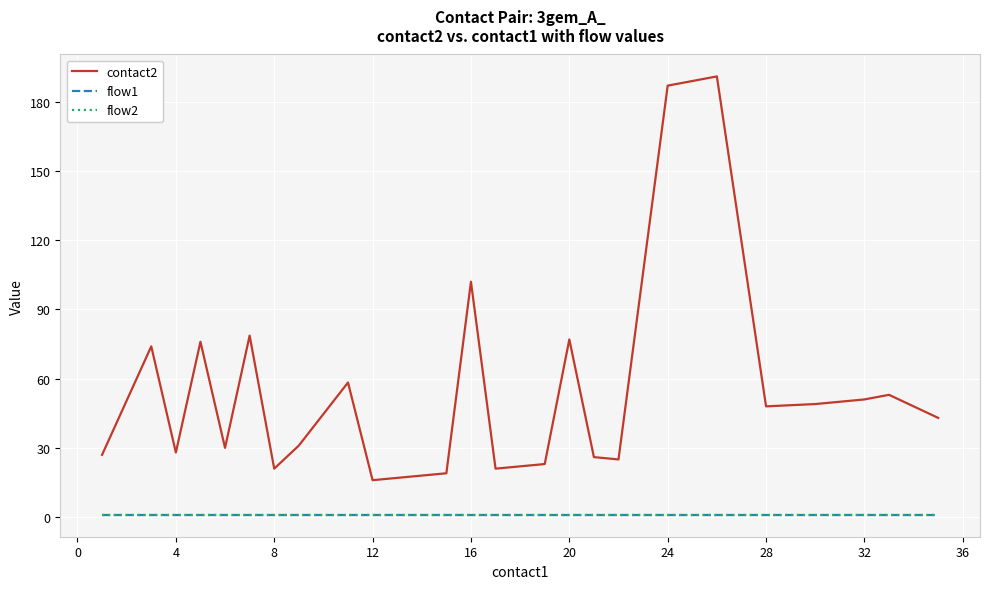

Does the chart display data point markers on the line(s)?

No